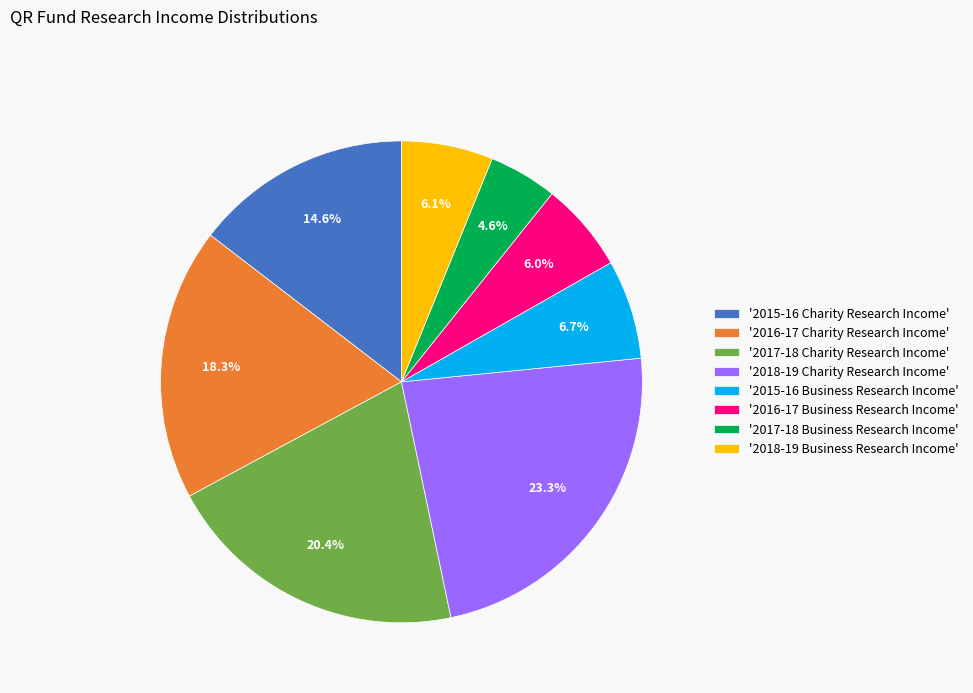

Combined, what portion of the pie is '2017-18 Charity Research Income' and '2015-16 Business Research Income'?

27.1%